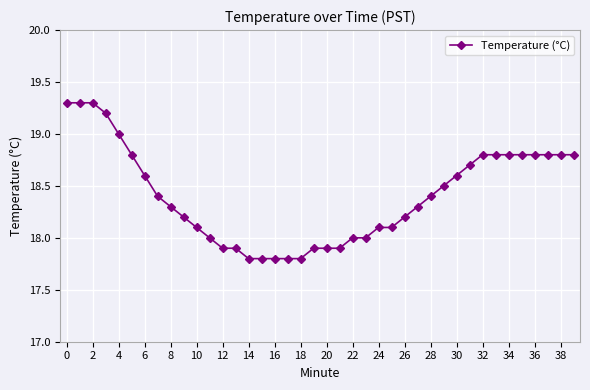

What is the difference between the maximum and minimum values?

1.5